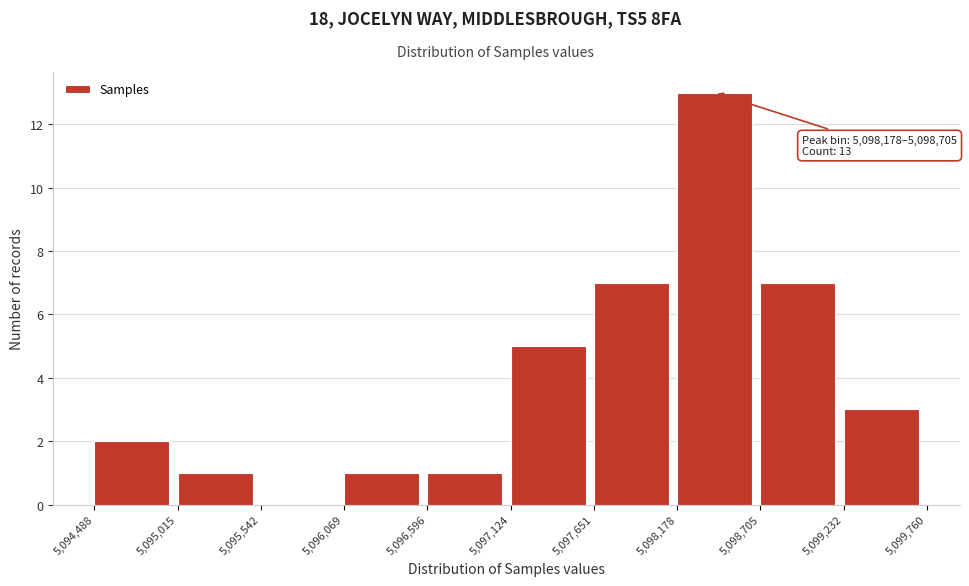

Which range on the x-axis has the tallest bar?

5,098,178 to 5,098,705